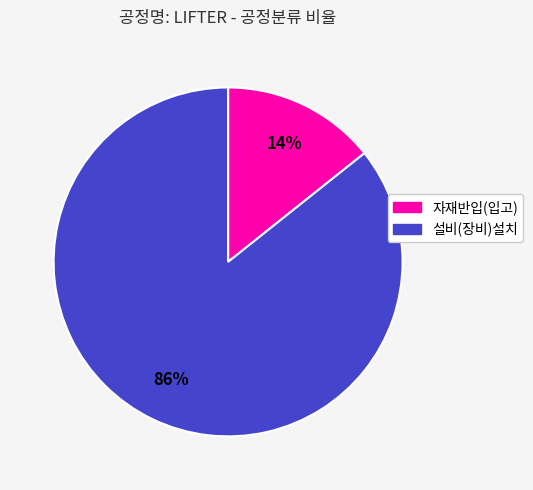

True or false: 설비(장비)설치 accounts for 86% of the total.

True